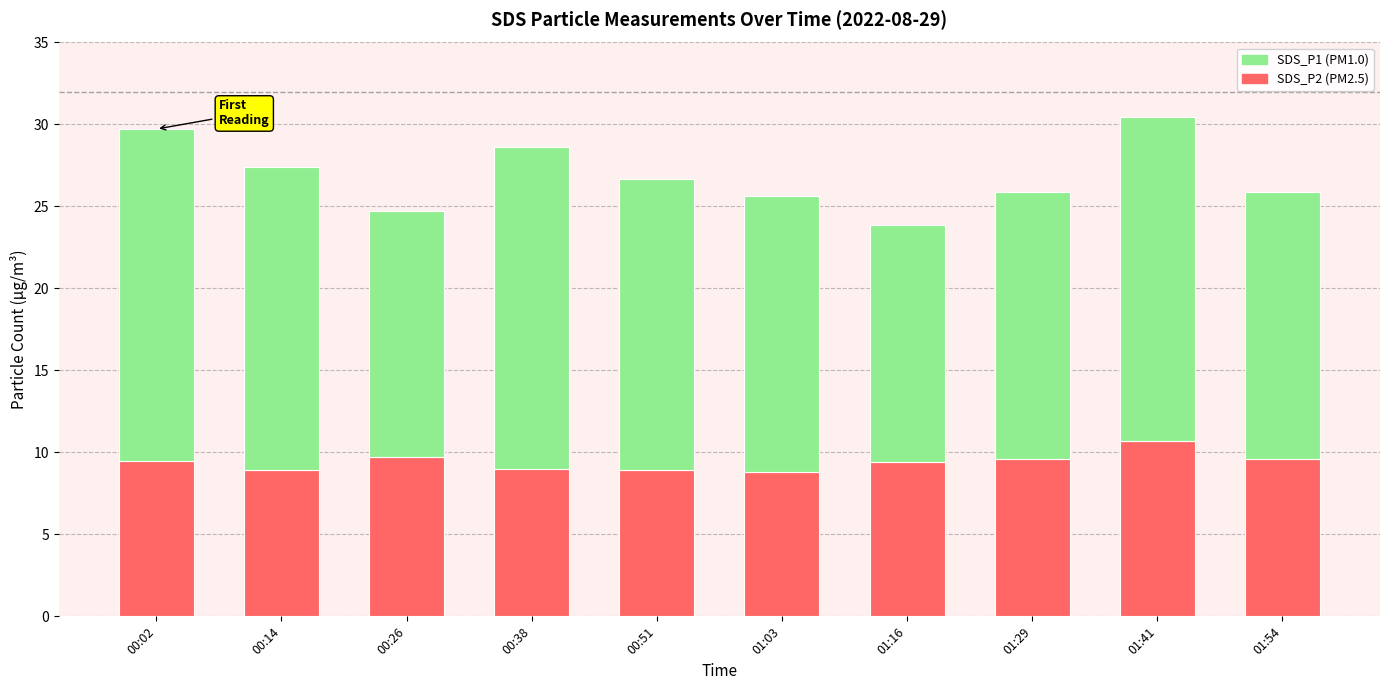

What is the total value across all series at 00:02?

29.7